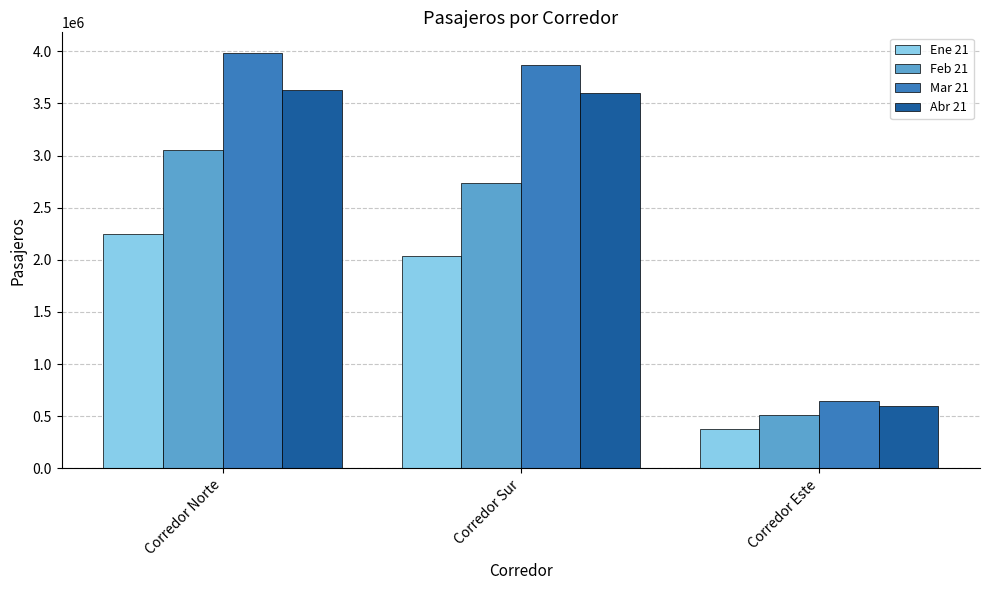

Rank the categories by Mar 21 value from lowest to highest.

Corredor Este, Corredor Sur, Corredor Norte